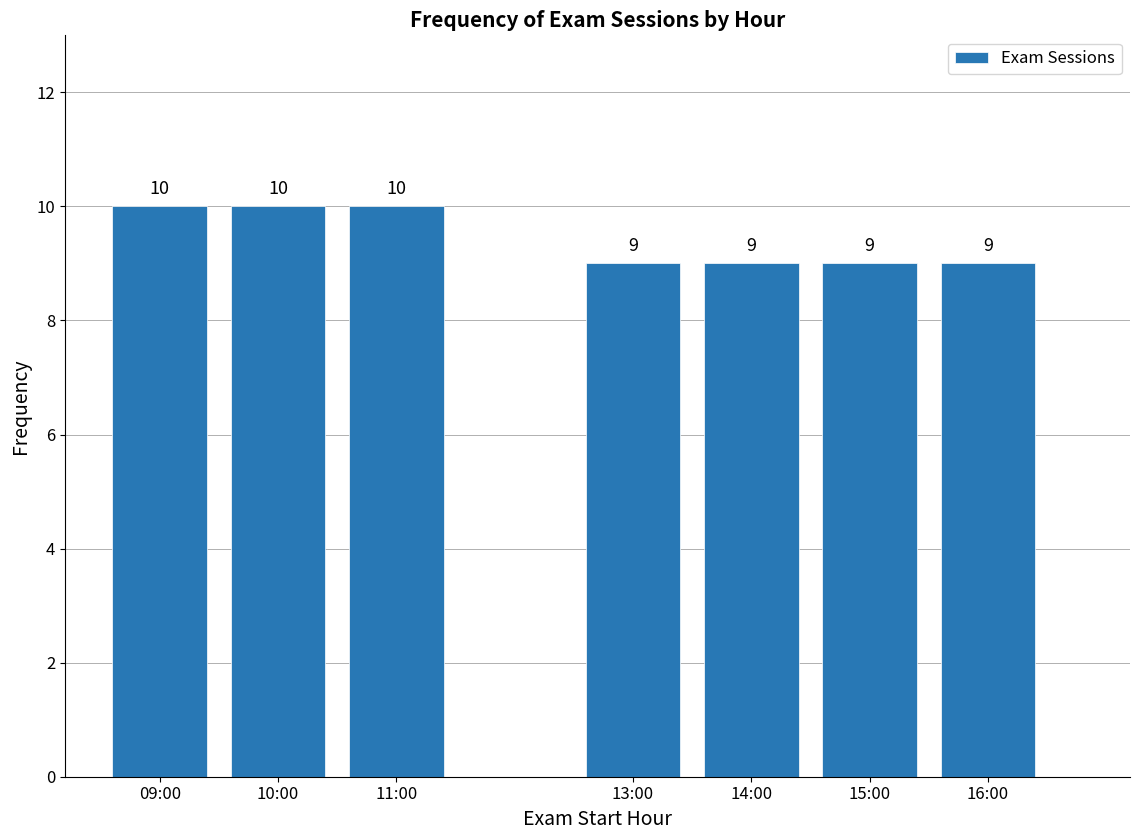

Reading right to left, what are all the values shown in this chart?

16:00=9	15:00=9	14:00=9	13:00=9	11:00=10	10:00=10	09:00=10